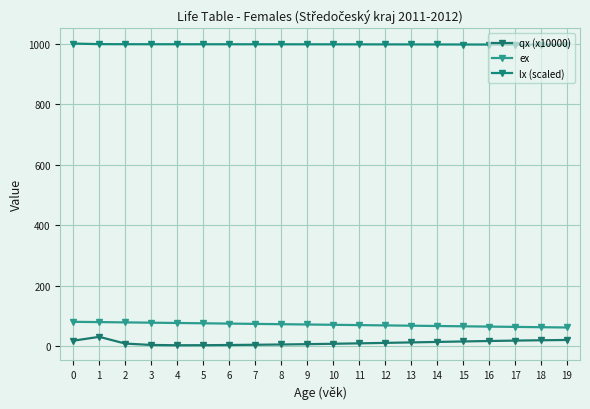

What is the sum of the lx (scaled) values at 14 and 18?

1993.4